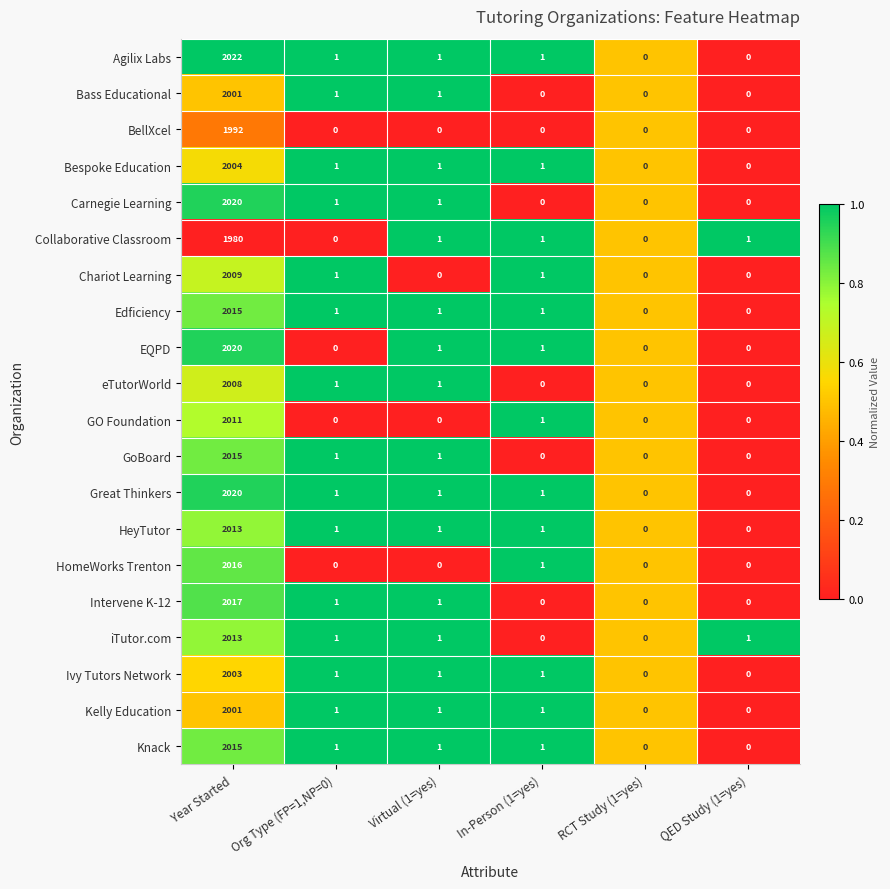

Which category has the highest value in the HomeWorks Trenton series?

Year Started